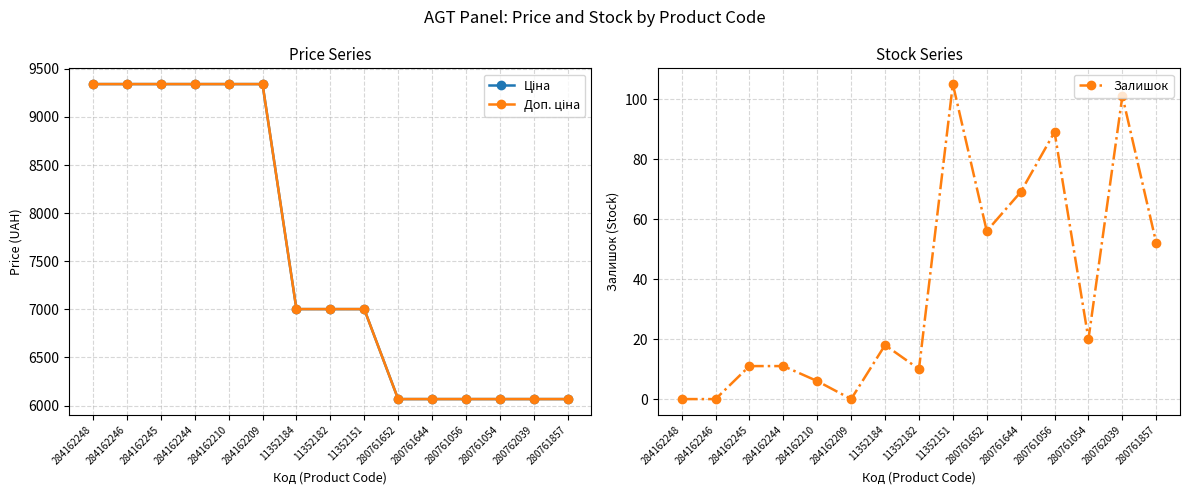

What is the value of the Залишок point at the 12th from the left?

89